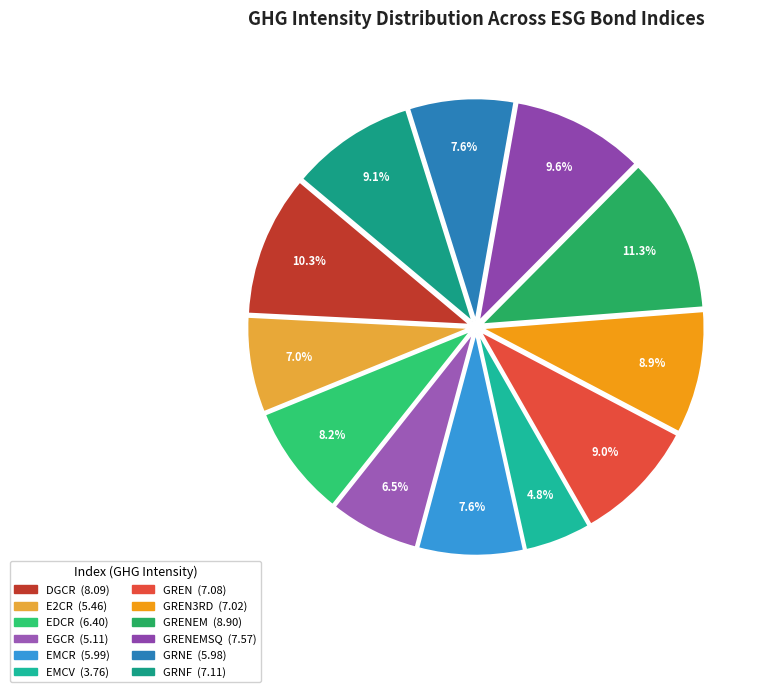

Which category has the smallest portion of the pie?

EMCV